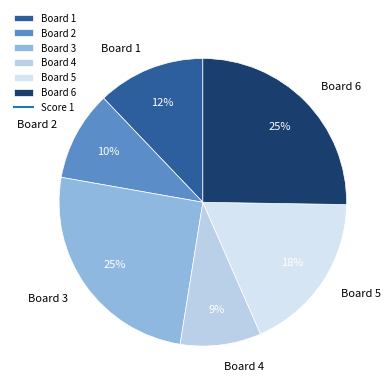

How many segments does this pie chart have?

6